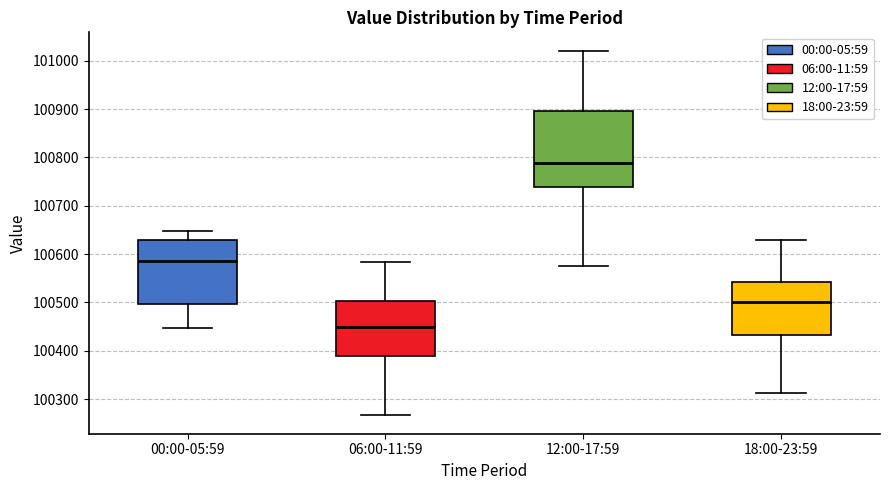

Reading left to right, transcribe this box plot: for each box, give where its median line is, the range the box spans, and where its two whiskers end, as read against the y-axis. The values are not printed on the chart, so give them approximately, as read against the axis.

00:00-05:59: median 100590, box 100500 to 100630, whiskers 100450 to 100650
06:00-11:59: median 100450, box 100390 to 100500, whiskers 100270 to 100580
12:00-17:59: median 100790, box 100740 to 100900, whiskers 100580 to 101020
18:00-23:59: median 100500, box 100430 to 100540, whiskers 100310 to 100630